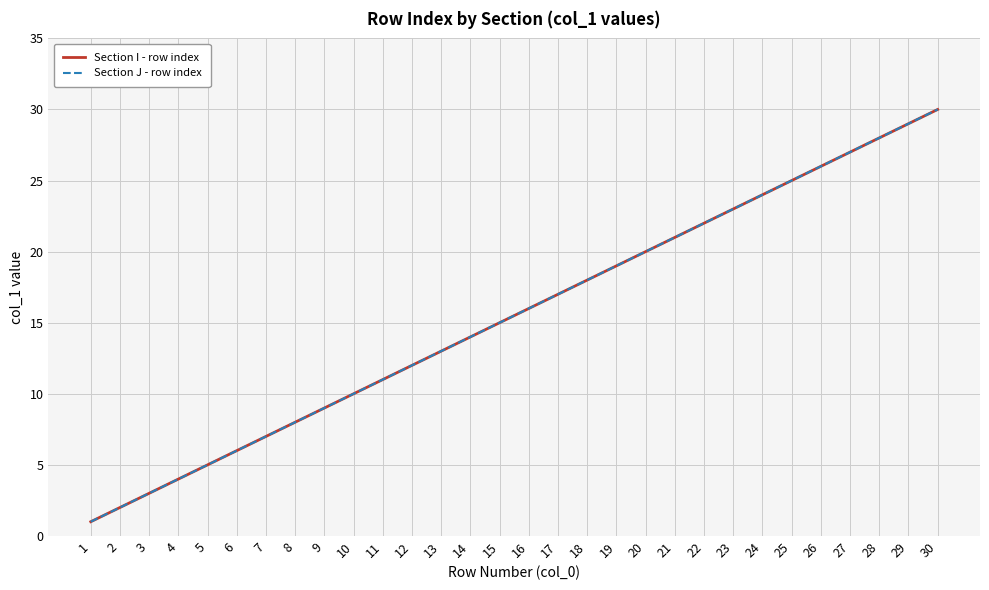

Does the chart display data point markers on the line(s)?

No